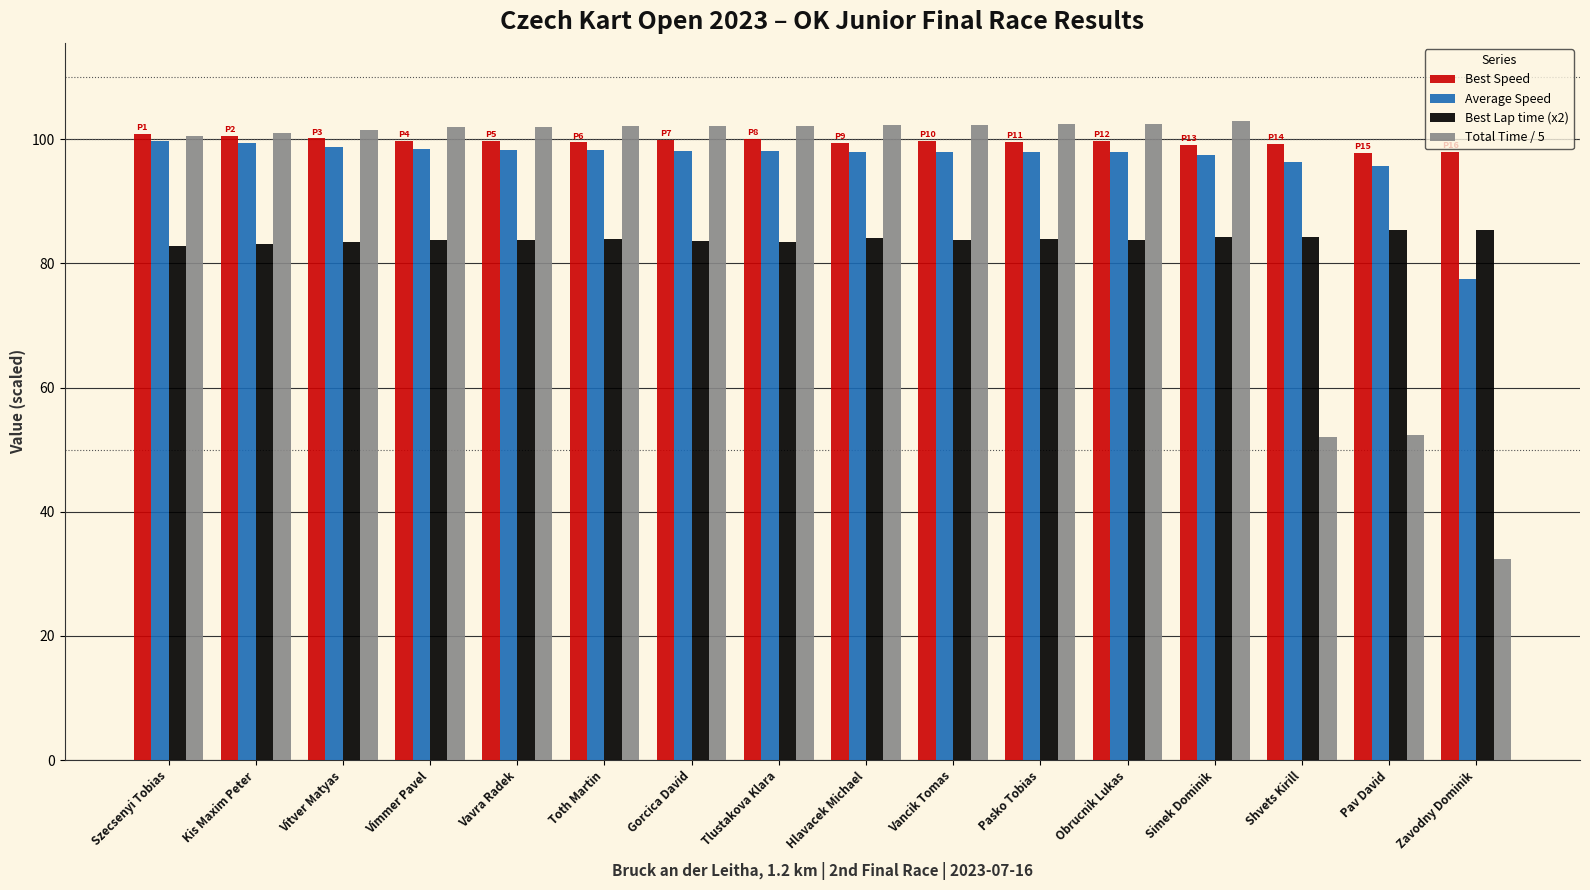

The Best Speed series shows 99.8 at Obrucnik Lukas. True or false?

True